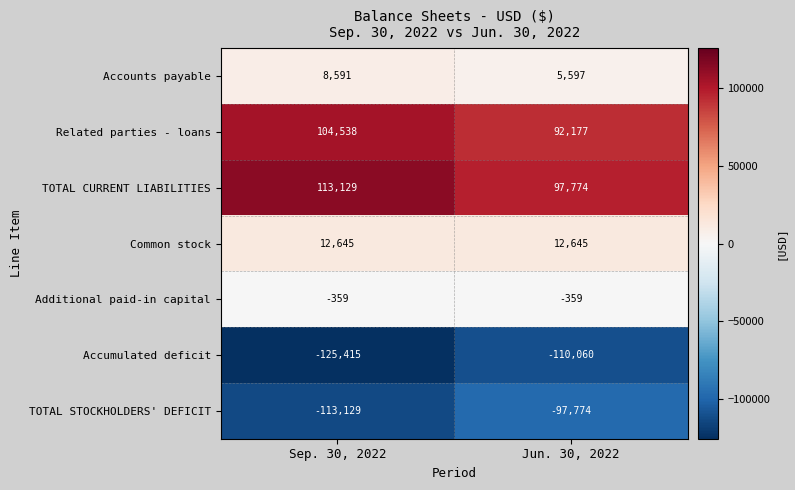

How many data points in TOTAL STOCKHOLDERS' DEFICIT are less than -97774?

1